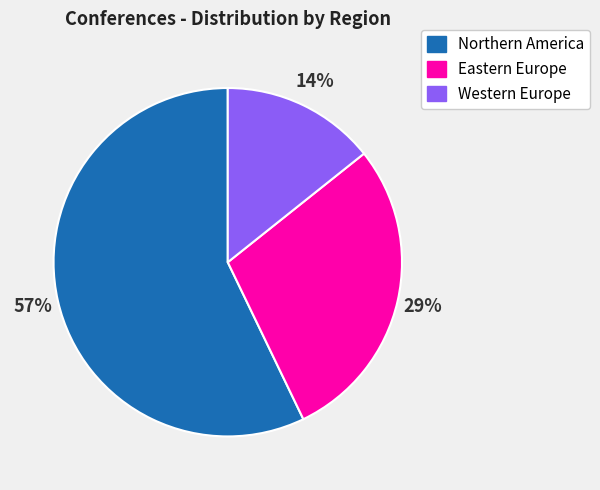

How many slices are in this pie chart?

3